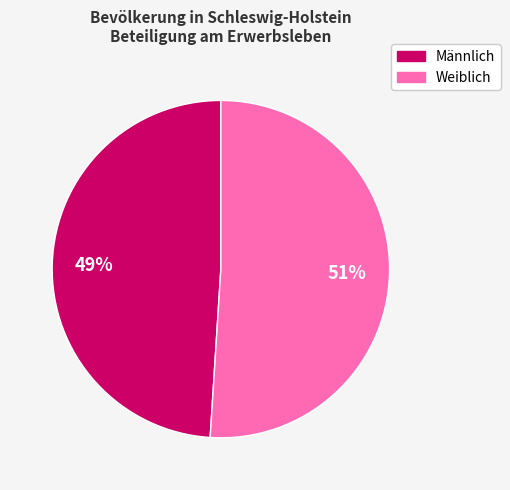

Which slice is the largest?

Weiblich